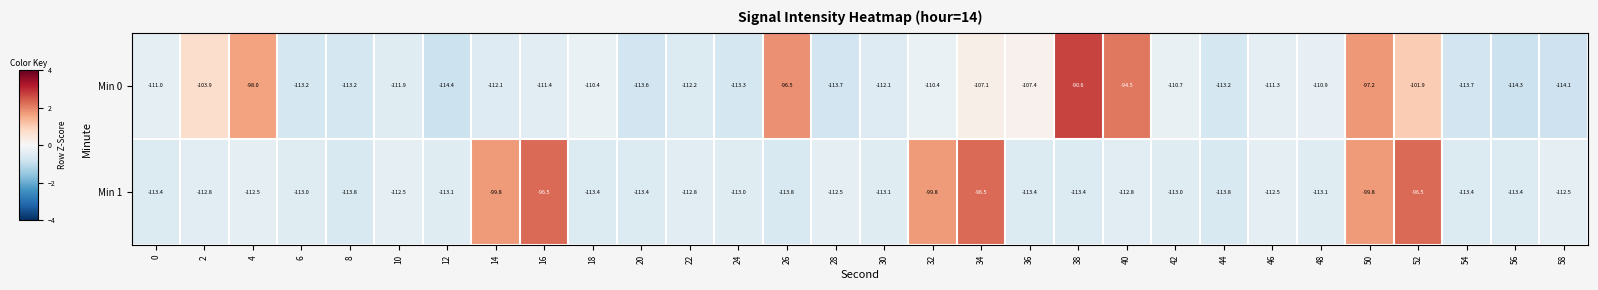

What is the sum of all Min 0 values?

-3258.2